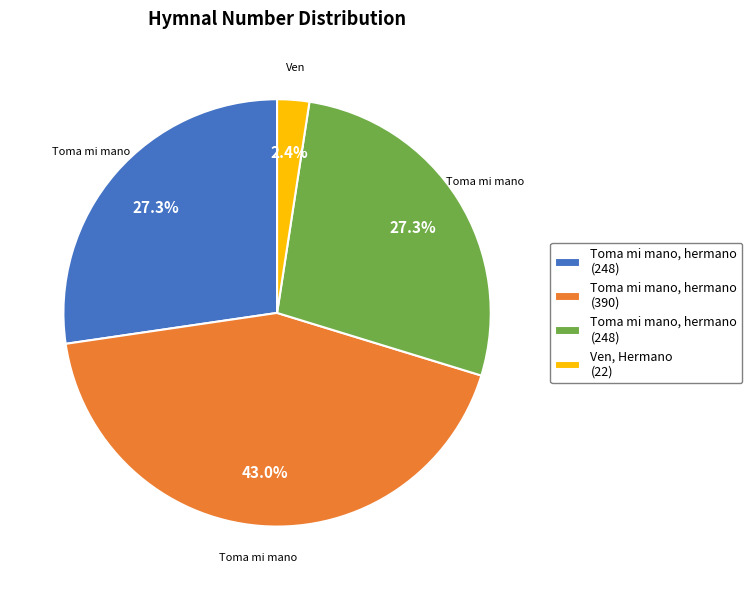

Is there a majority slice in this chart?

No